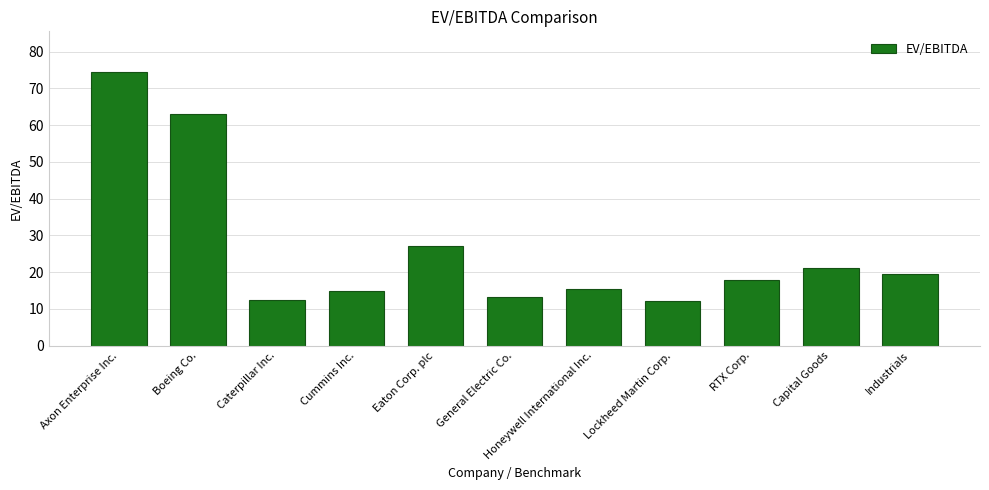

Between Lockheed Martin Corp. and RTX Corp., which is larger?

RTX Corp.